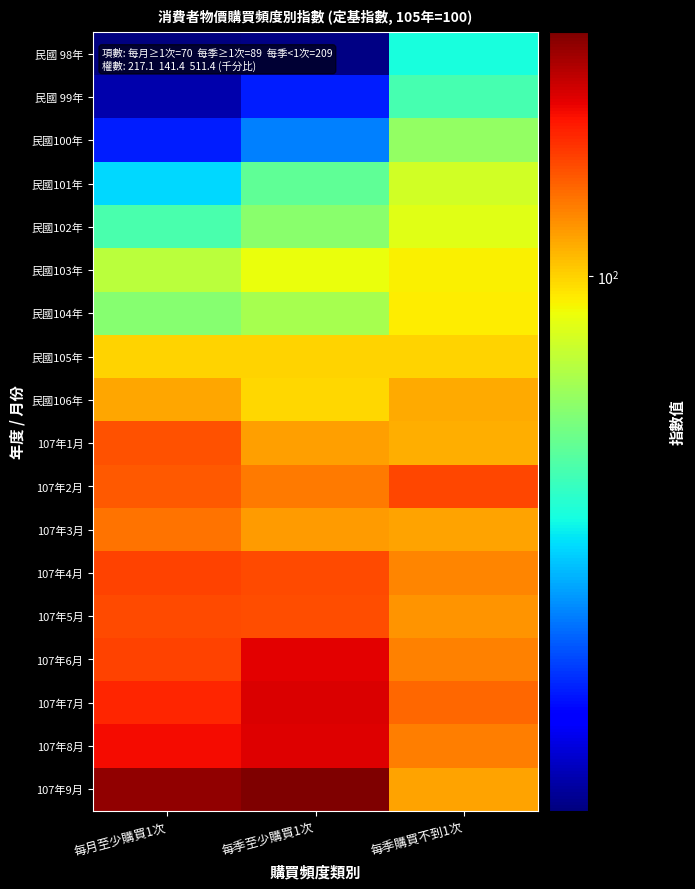

List the series in order of their peak value, highest first.

107年9月, 107年7月, 107年8月, 107年6月, 107年4月, 107年2月, 107年5月, 107年1月, 107年3月, 民國106年, 民國105年, 民國104年, 民國103年, 民國102年, 民國101年, 民國100年, 民國 99年, 民國 98年